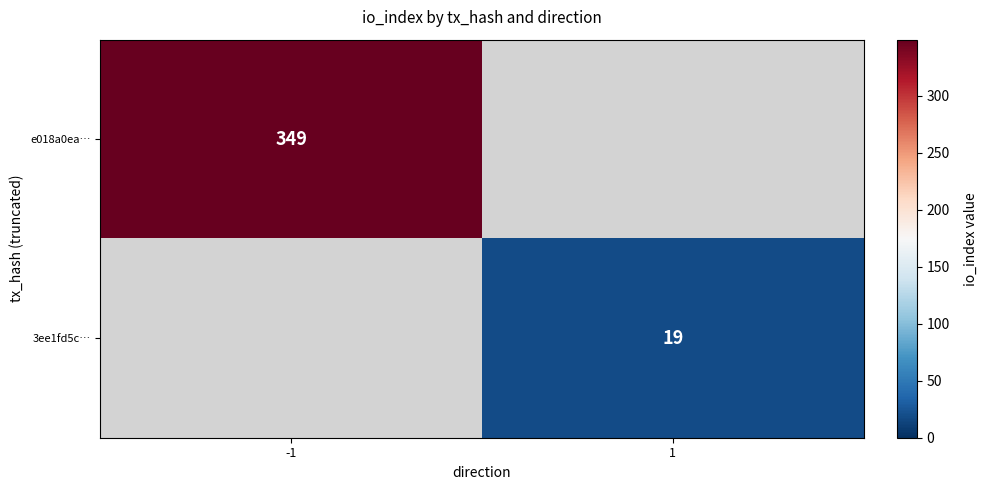

Is it true that e018a0ea… equals 349 at -1?

True